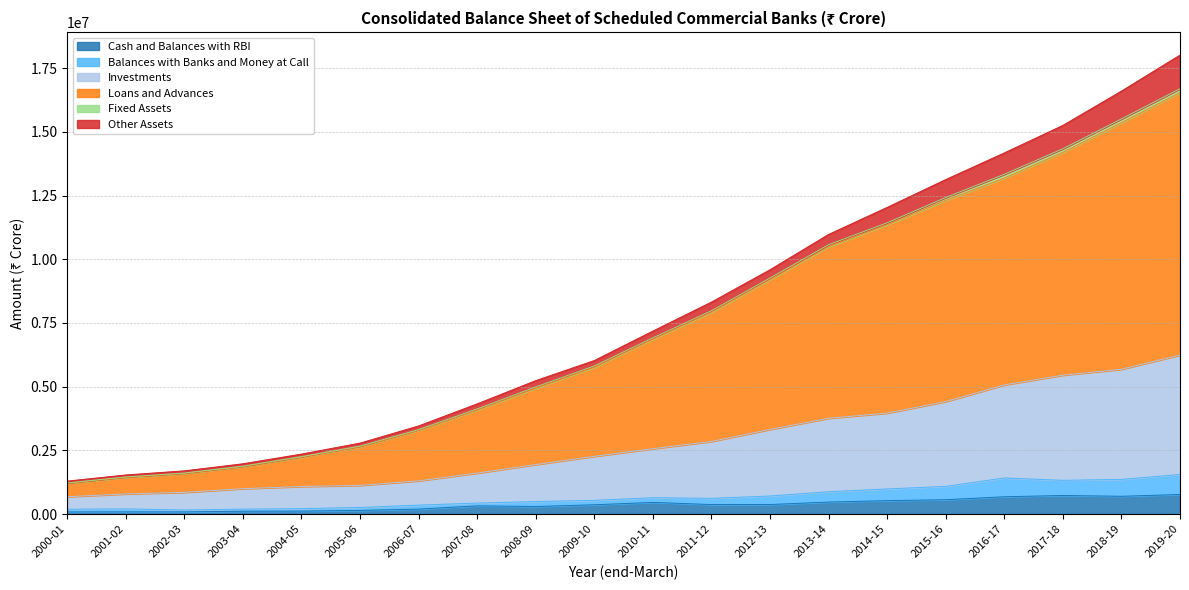

Does the chart display data point markers on the line(s)?

No